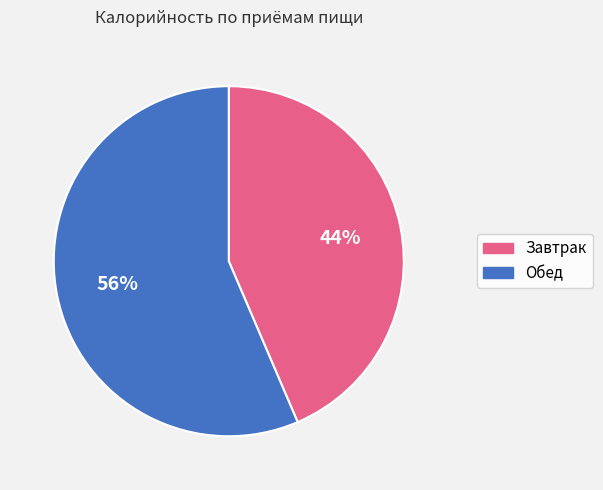

What is the ratio of the value at Завтрак to the value at Обед?

0.8